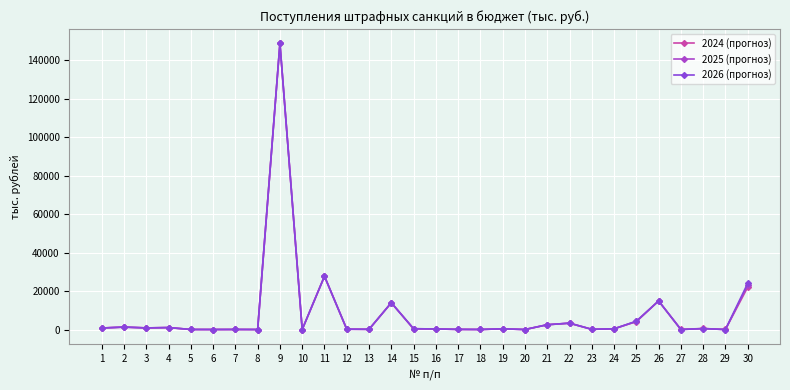

What is the value of the 2025 (прогноз) point at the 26th from the left?

14857.0